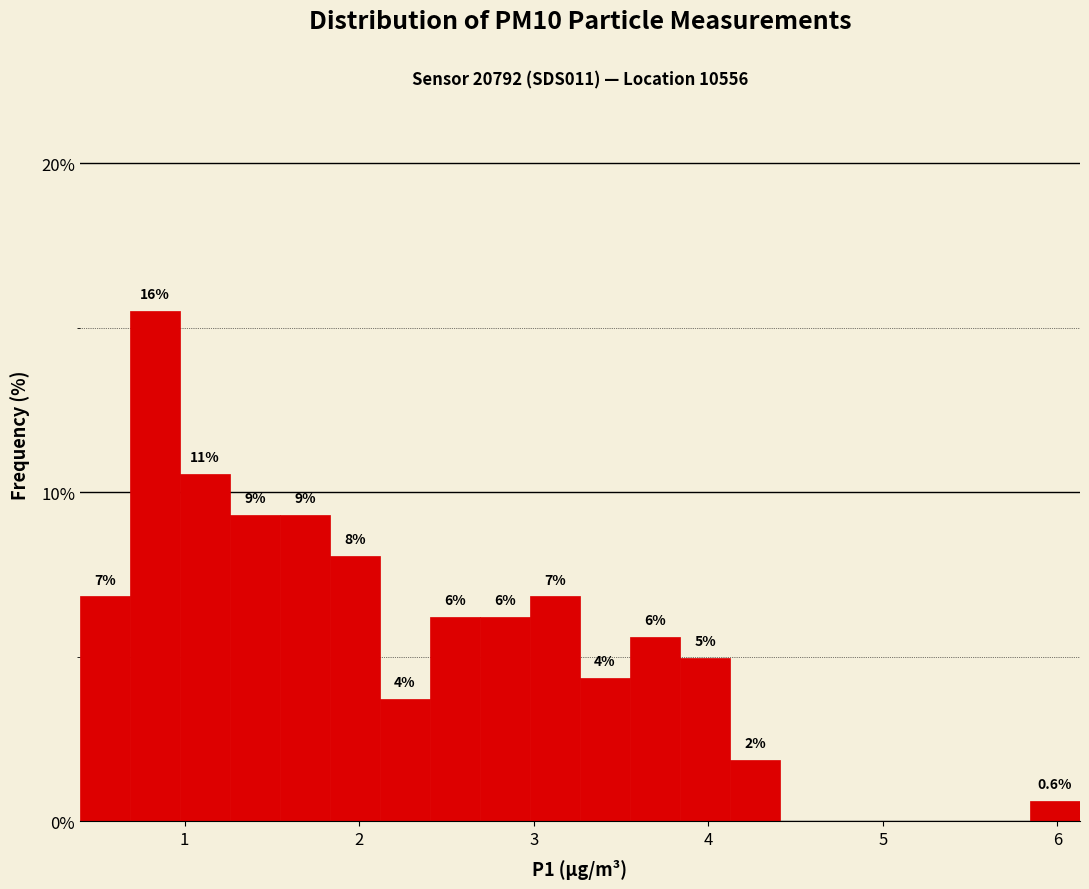

Around what value on the x-axis is the tallest bar? Give the approximate position of its centre, as read against the axis.

0.8